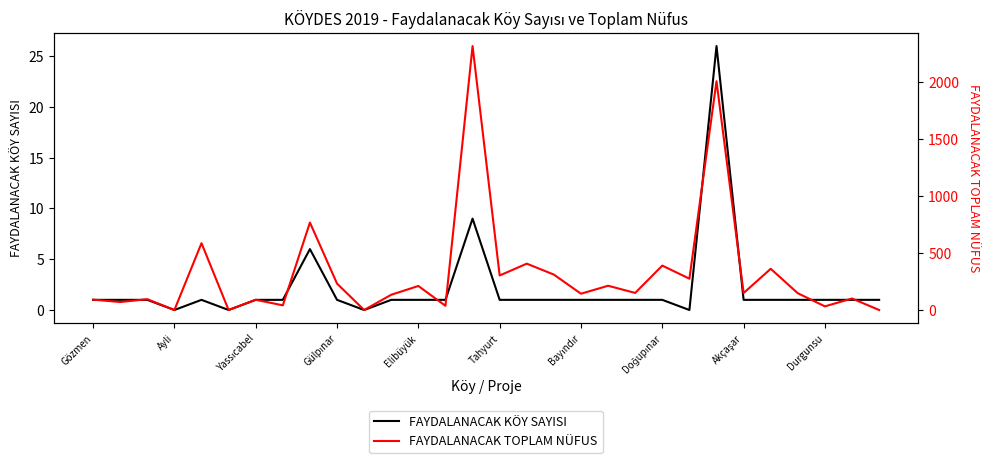

What is the highest value of the FAYDALANACAK KÖY SAYISI series?

26